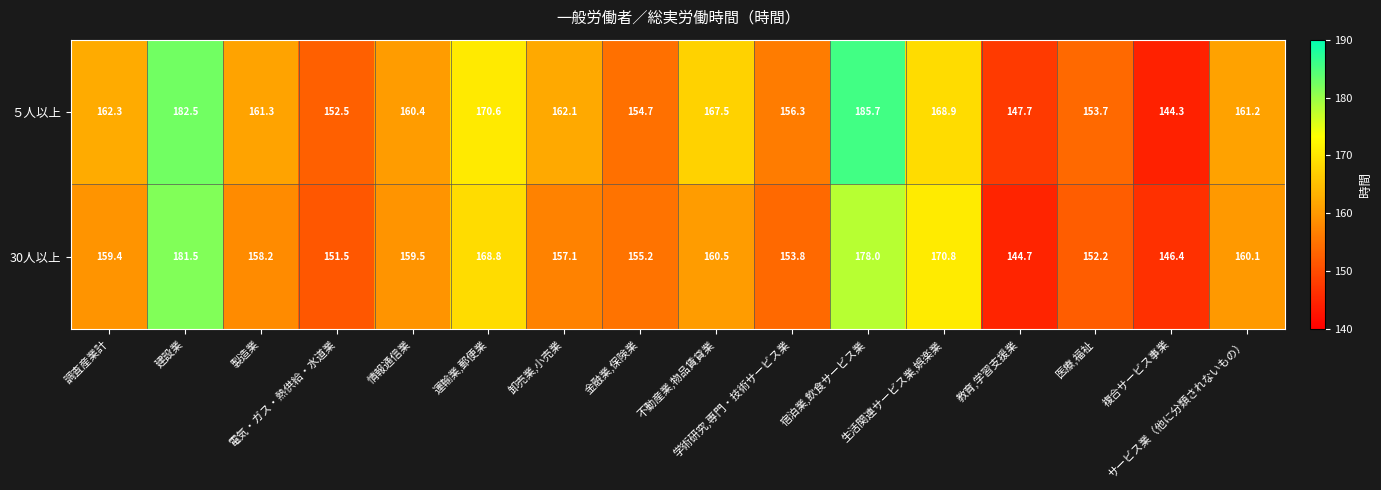

Which series has the largest range (max minus min)?

５人以上